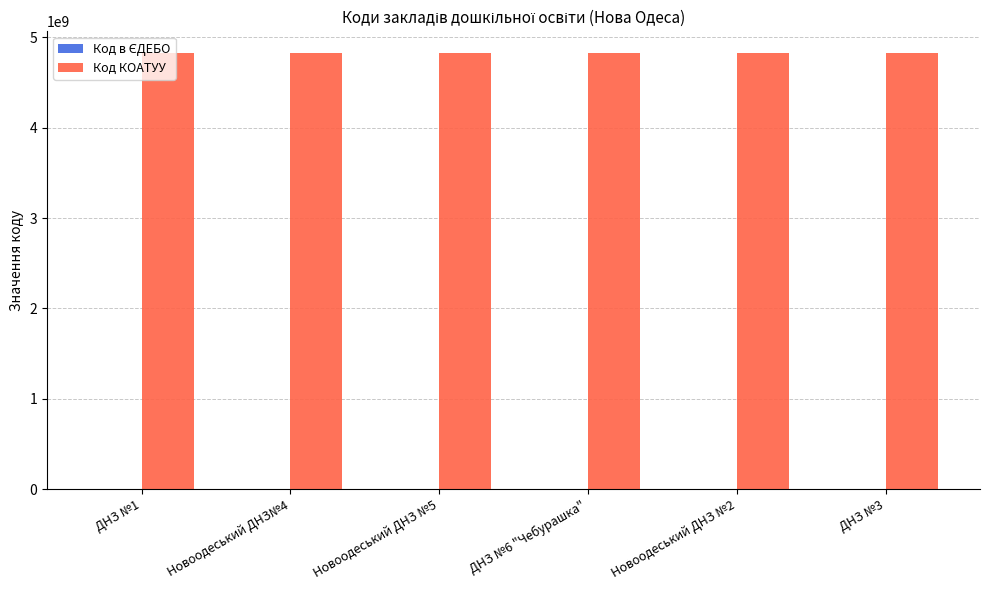

True or false: Код КОАТУУ has a value of 4824810100 at ДНЗ №3.

True